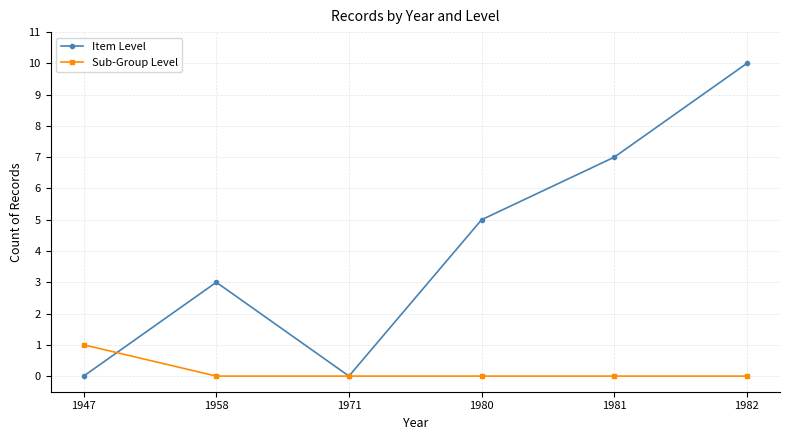

Count the number of data series in this chart.

2